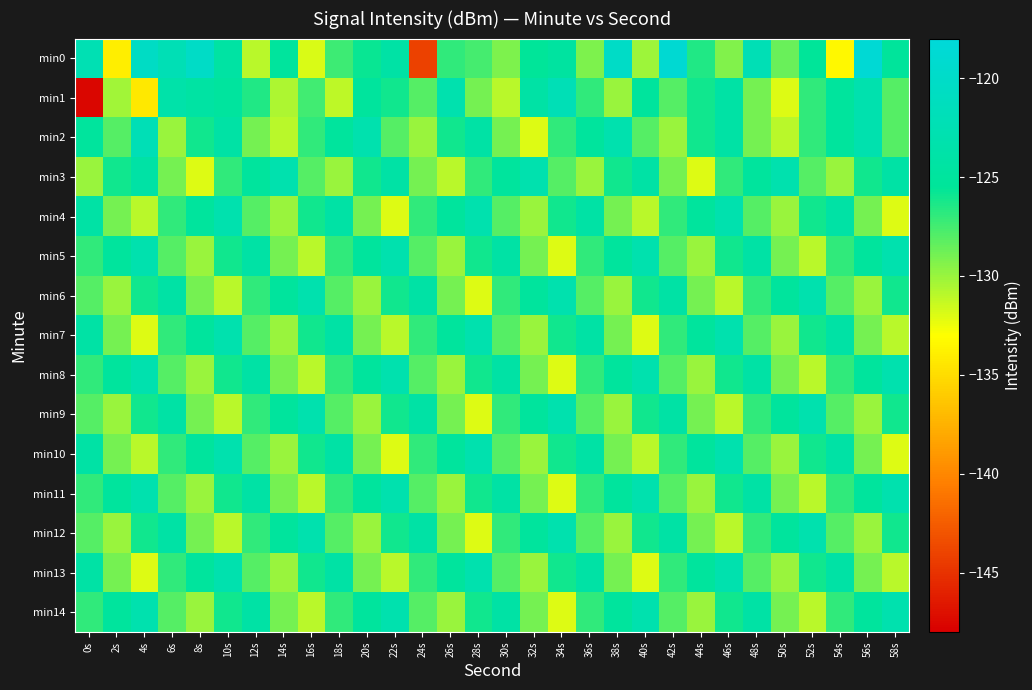

Between 34s and 52s, which series saw the biggest shift?

min1